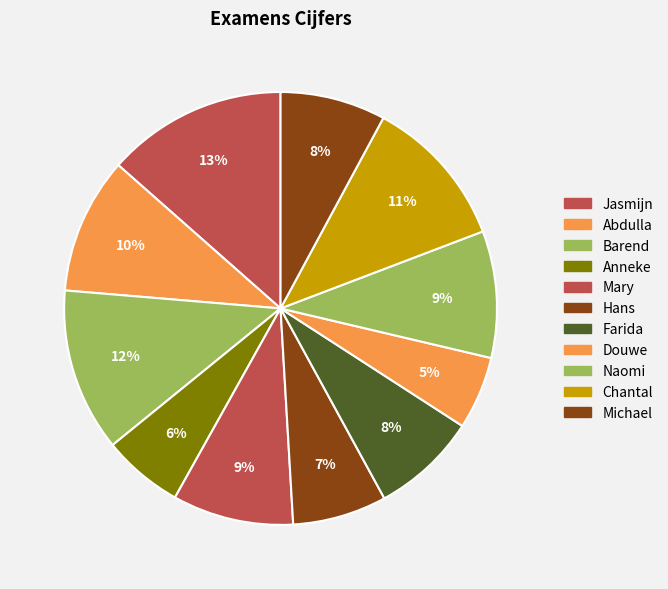

To the nearest percent, what is the combined percentage of Barend and Abdulla?

22%